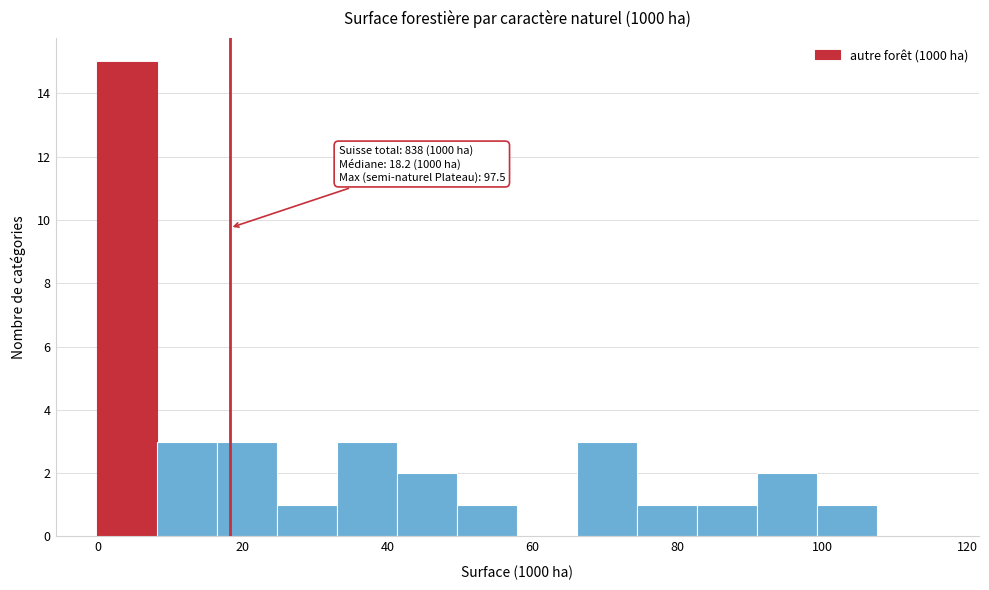

Which range on the x-axis has the tallest bar?

0 to 8